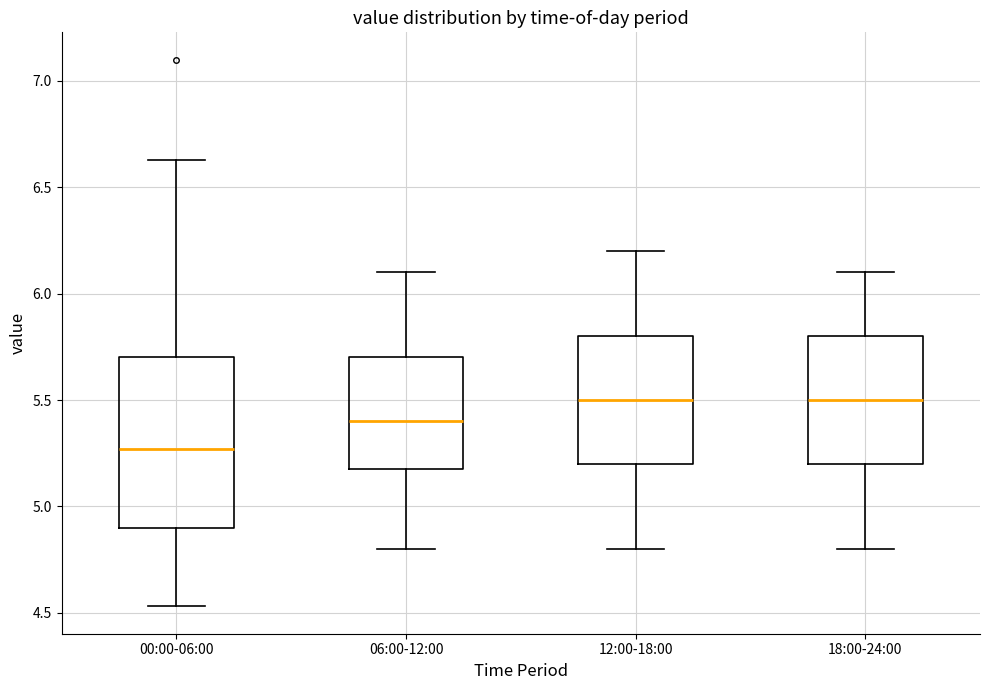

Where is the upper edge of the box for 12:00-18:00 on the y-axis? The values are not printed on the chart, so give them approximately, as read against the axis.

5.80